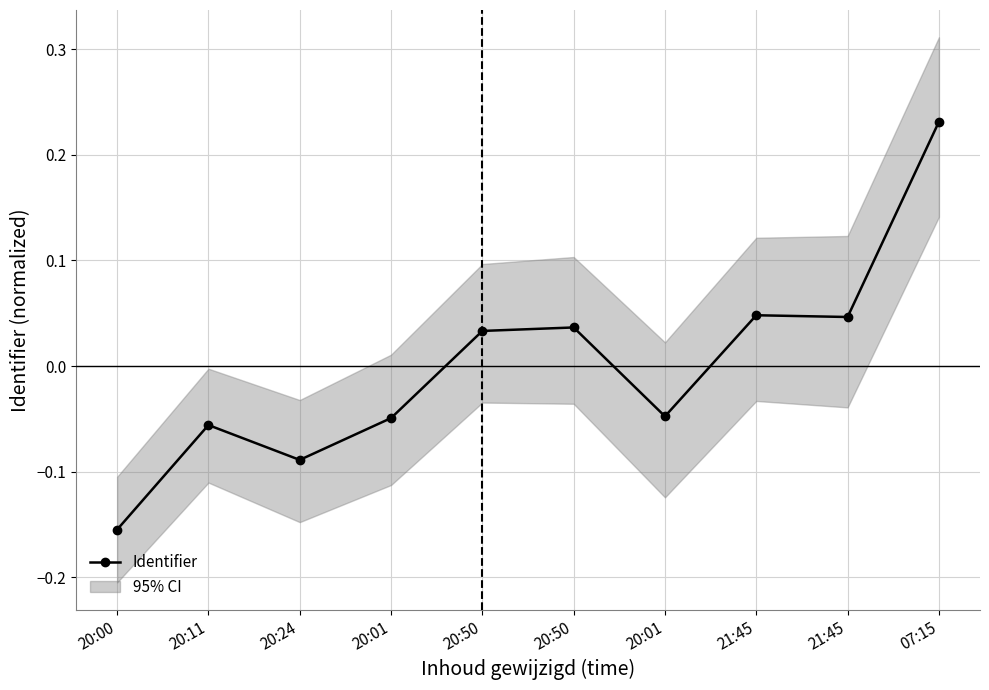

The value at 20:01 is -0.0. True or false?

True